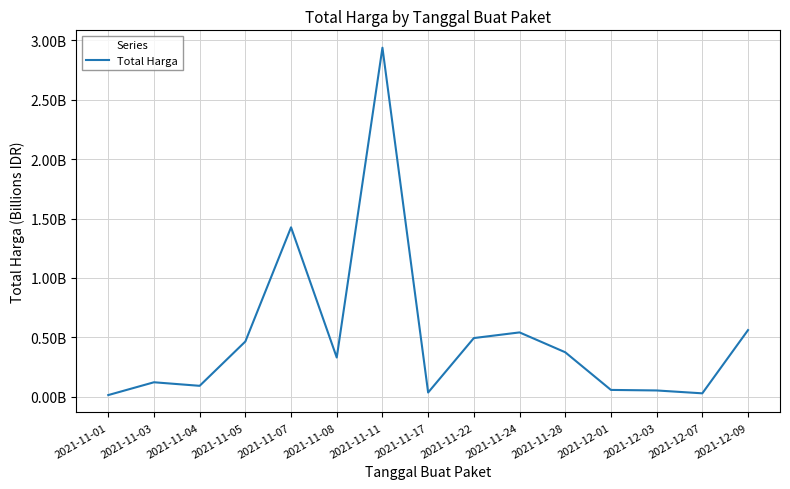

How many interior local peaks (higher than both neighbors) does the data have?

4